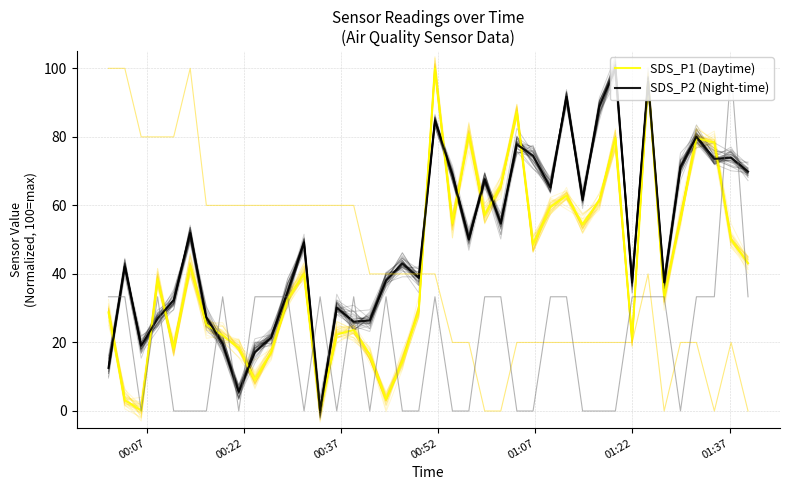

How many positive values does the SDS_P2 (Night-time) series have?

39